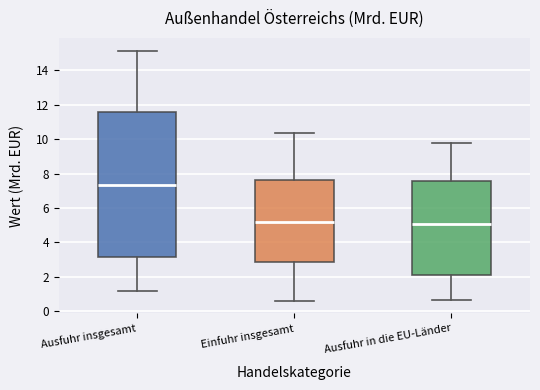

Where does the lower whisker of the box for Einfuhr insgesamt end on the y-axis? The values are not printed on the chart, so give them approximately, as read against the axis.

0.6